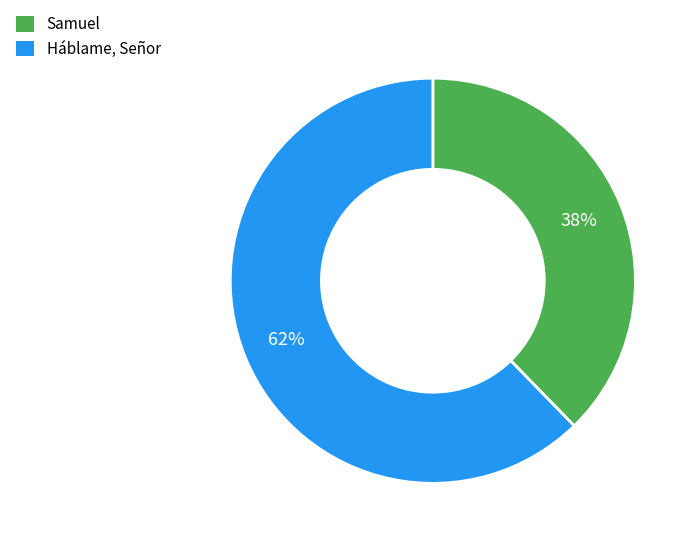

Combined, do Háblame, Señor and Samuel account for over 50%?

Yes